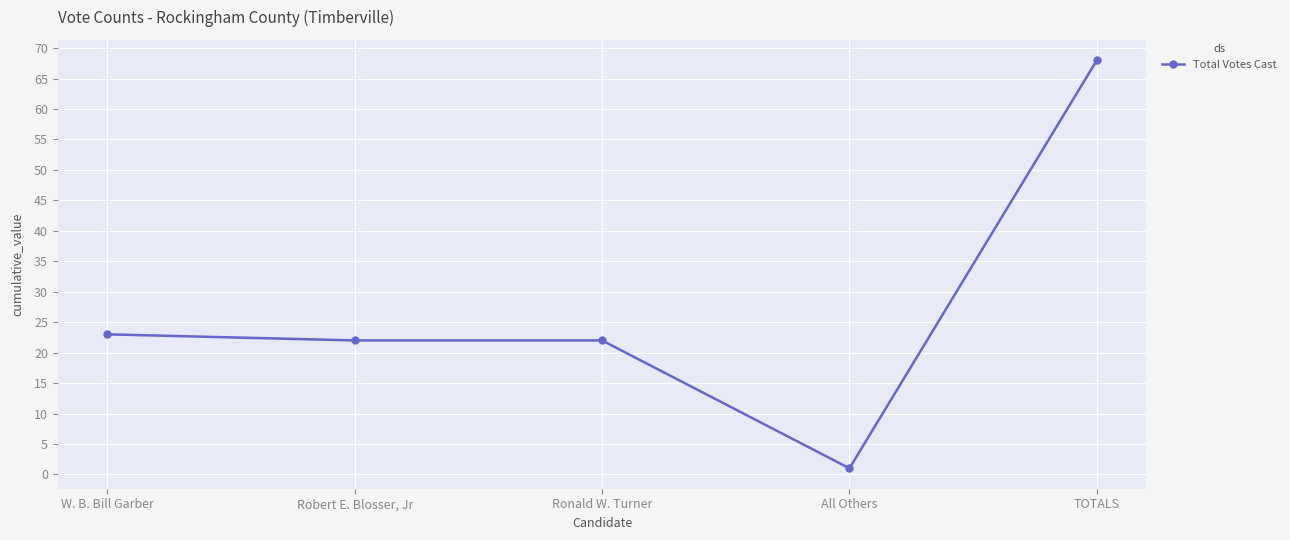

Which has a higher value, W. B. Bill Garber or Robert E. Blosser, Jr?

W. B. Bill Garber